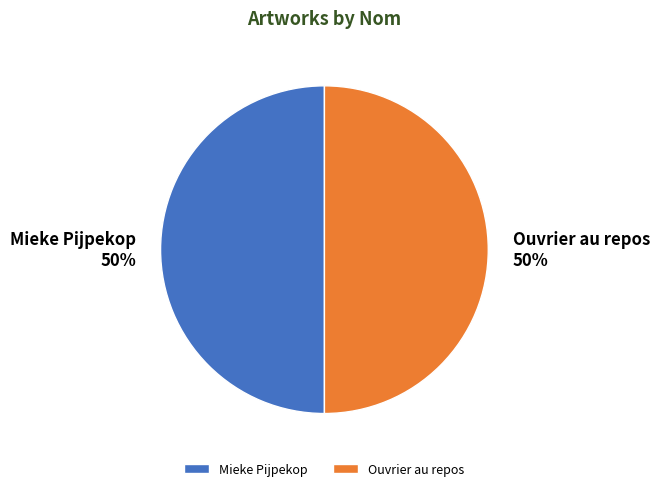

What percentage is the Mieke Pijpekop slice, to the nearest percent?

50%